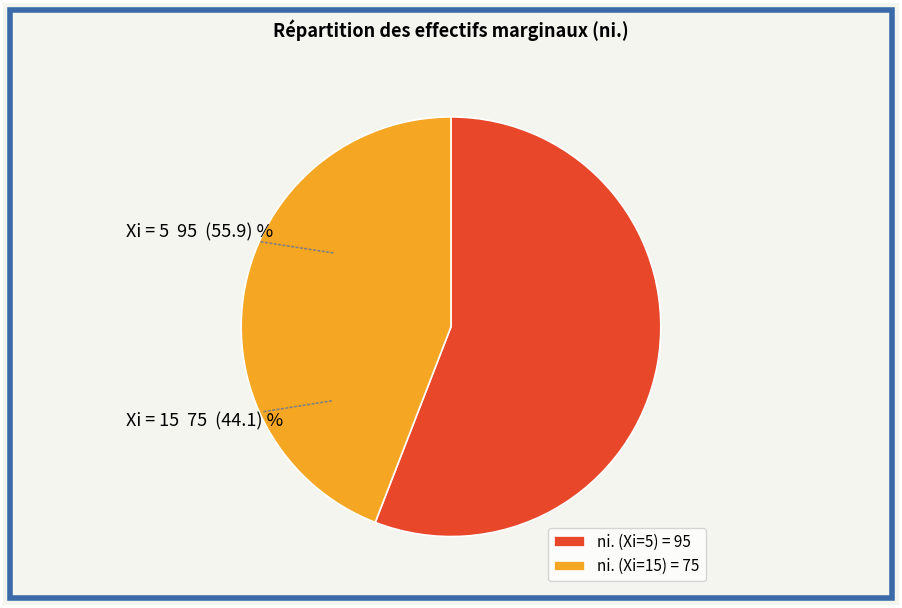

Rank the categories by value from highest to lowest.

ni. (Xi=5) = 95, ni. (Xi=15) = 75